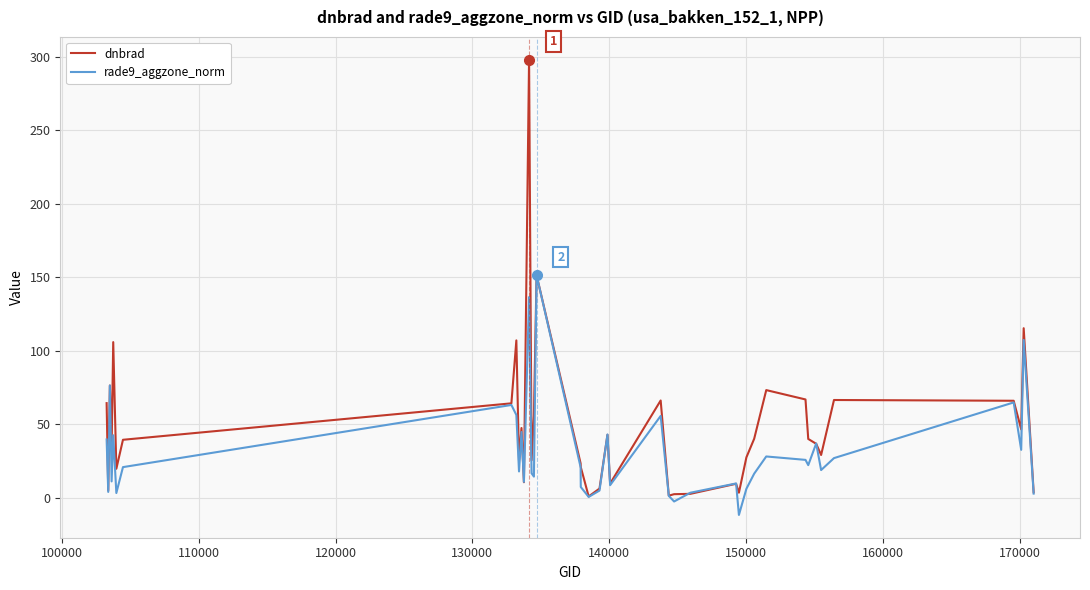

Which series has the largest total across all categories?

dnbrad